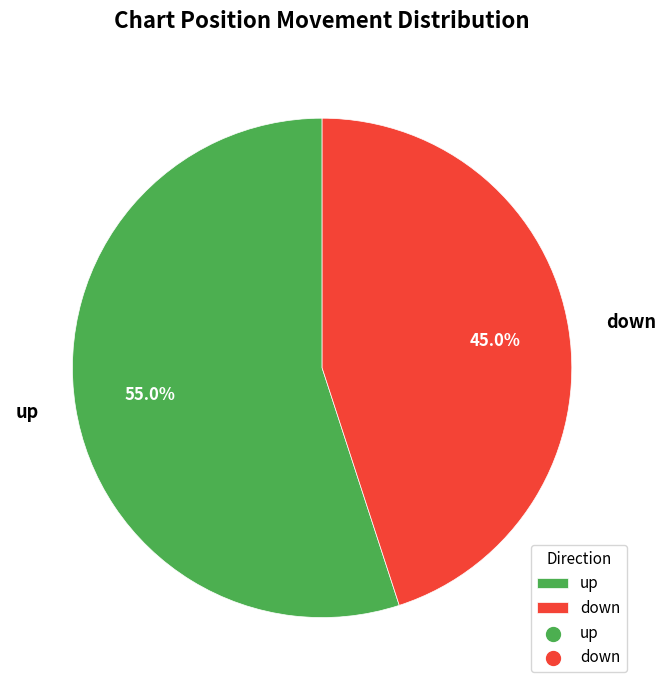

How many segments does this pie chart have?

2